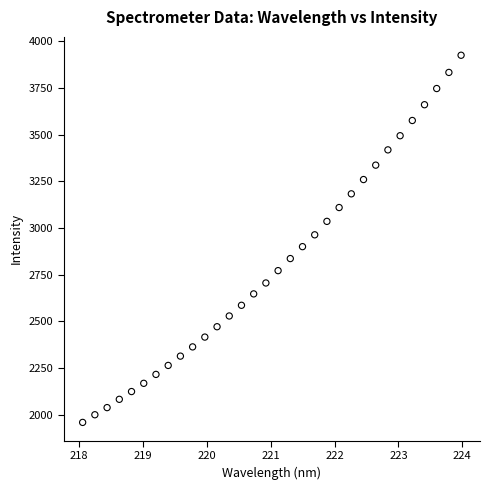

What is the range of Y values (max minus min)?

1964.9